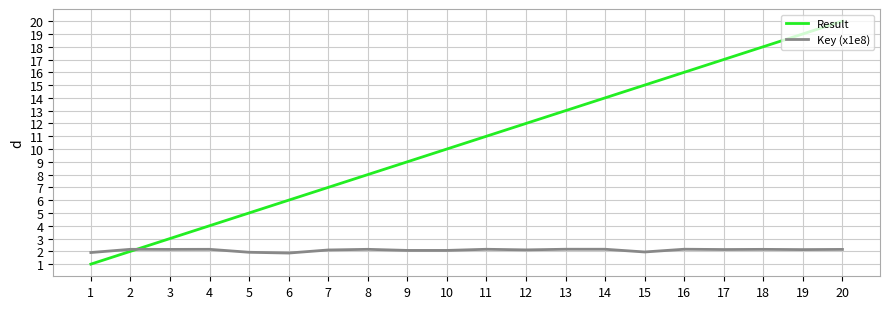

The value of Key (x1e8) at 13 is 3.8. True or false?

False